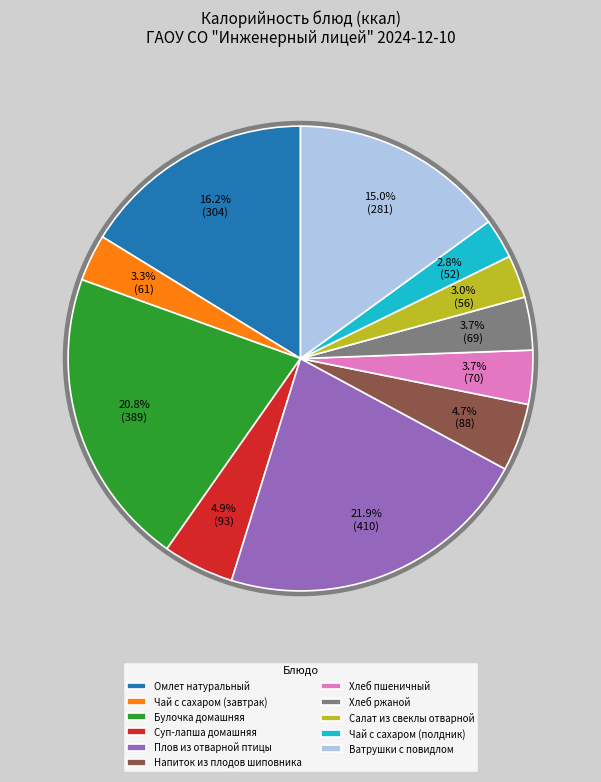

Which has a higher value, Чай с сахаром (завтрак) or Суп-лапша домашняя?

Суп-лапша домашняя